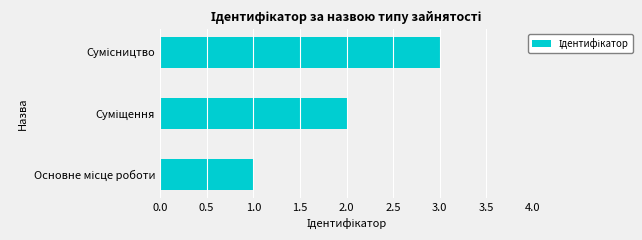

How many bars are there in total?

3